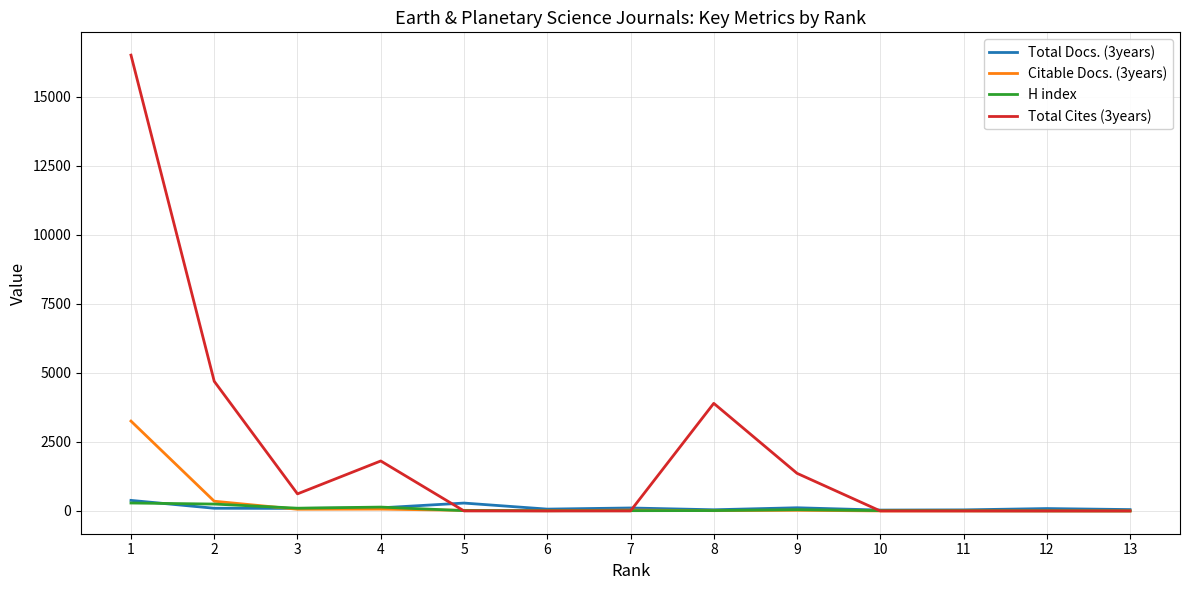

At which category is the sum across all series the highest?

1